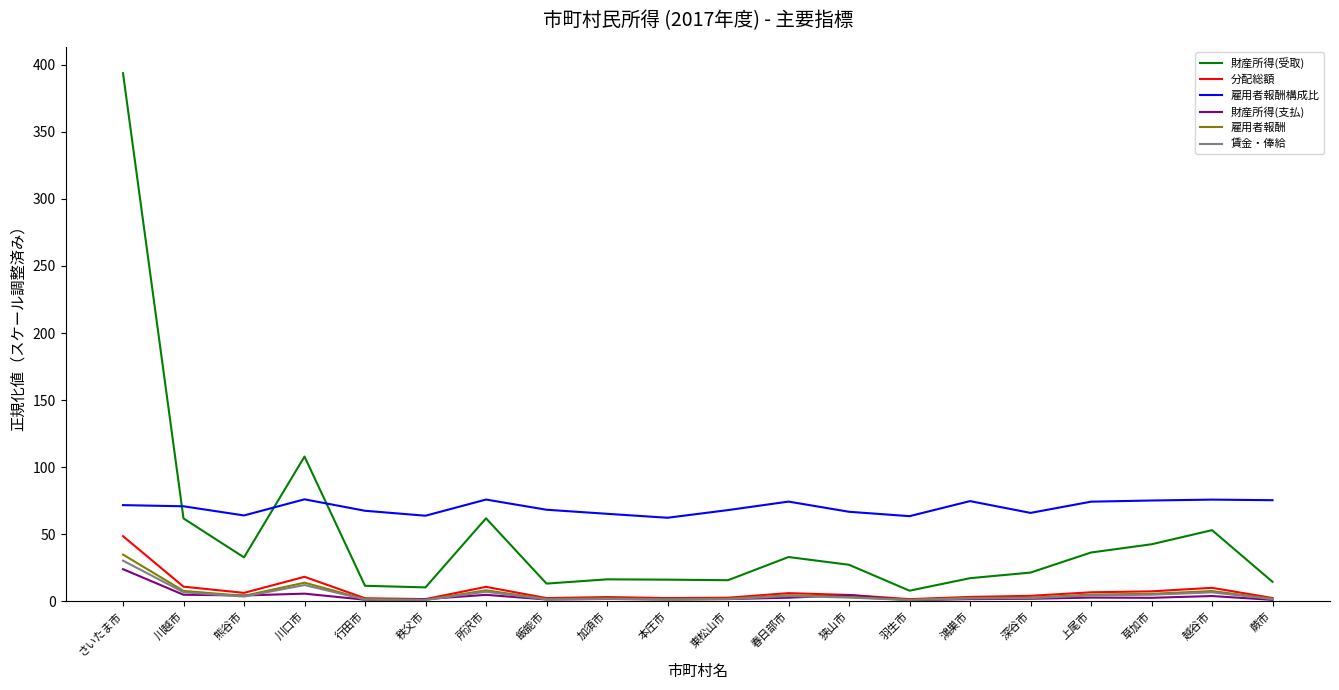

Between 羽生市 and 草加市, which series saw the biggest shift?

財産所得(受取)